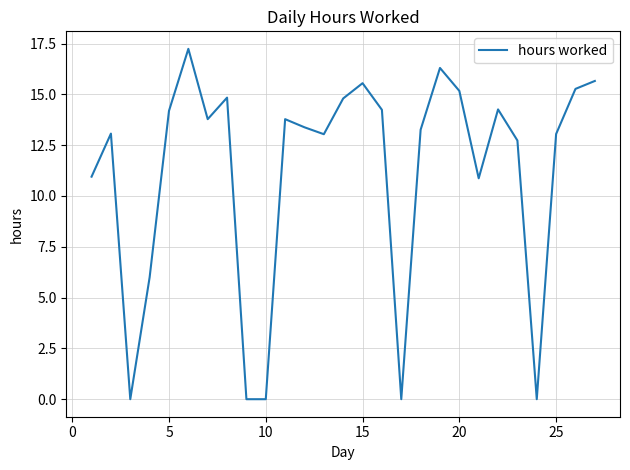

What is the greatest value displayed?

17.2